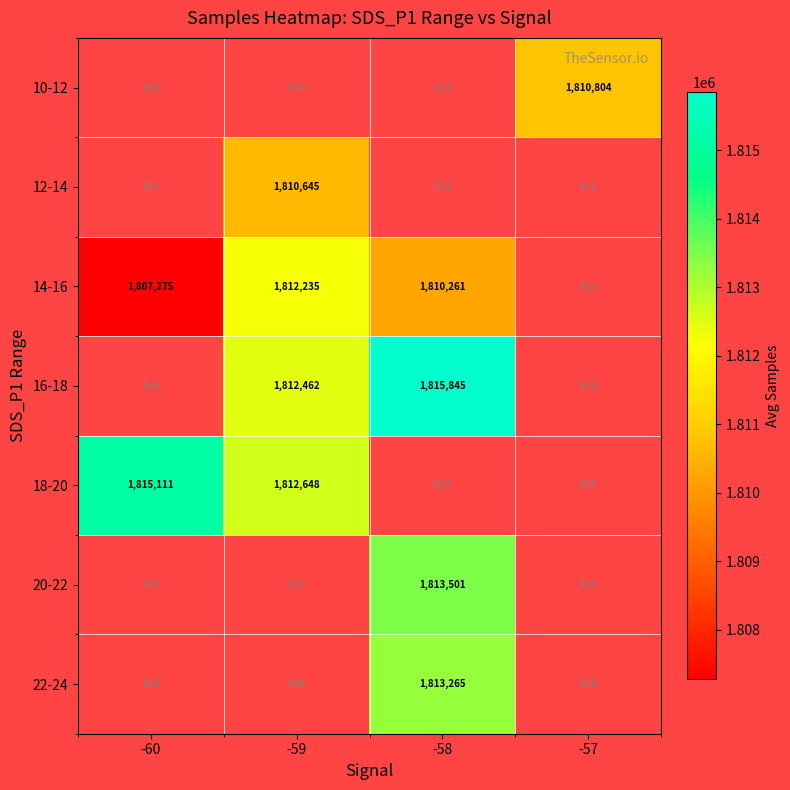

How many series are shown in this chart?

7